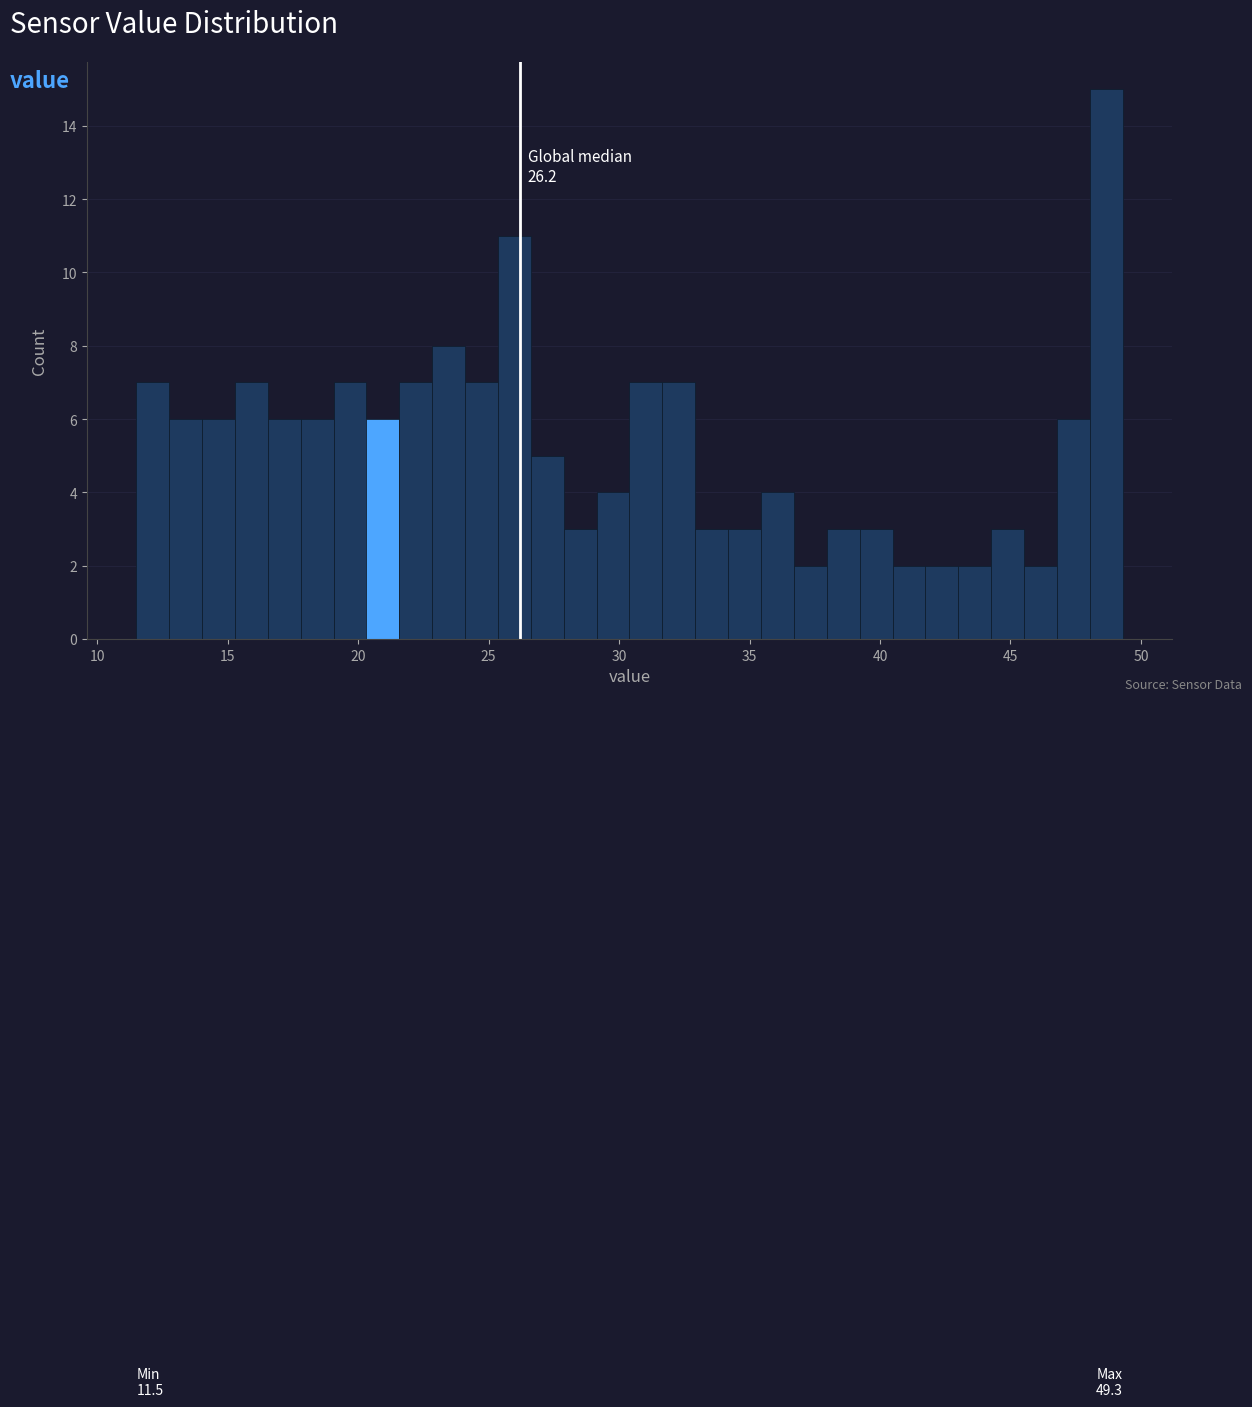

Around what value on the x-axis is the tallest bar? Give the approximate position of its centre, as read against the axis.

48.5